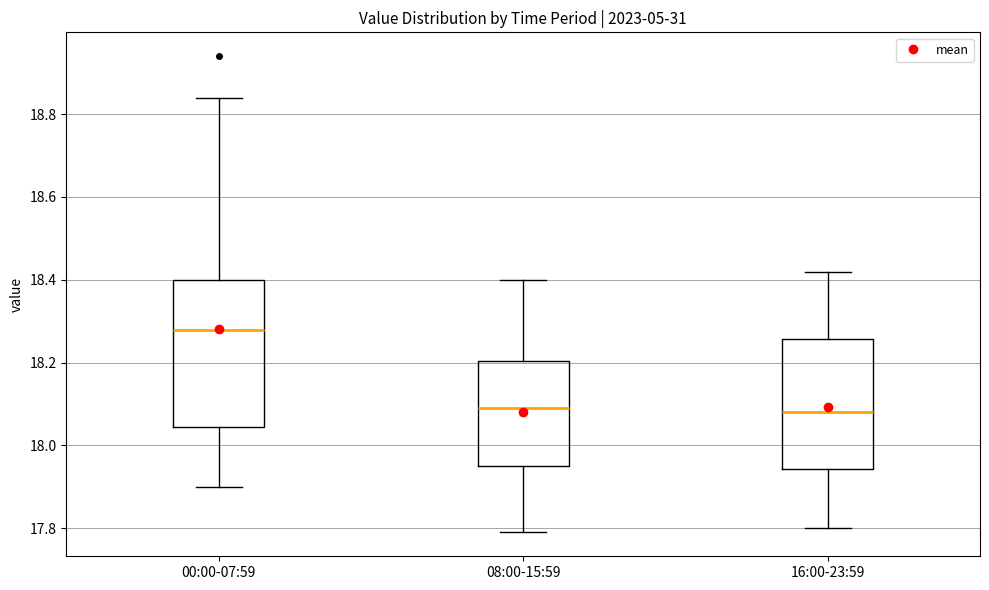

Reading left to right, read every box against the y-axis: the position of its median line, the range the box covers, and the ends of its whiskers. The values are not printed on the chart, so give them approximately, as read against the axis.

00:00-07:59: median 18.28, box 18.04 to 18.40, whiskers 17.90 to 18.84
08:00-15:59: median 18.10, box 17.96 to 18.20, whiskers 17.80 to 18.40
16:00-23:59: median 18.08, box 17.94 to 18.26, whiskers 17.80 to 18.42